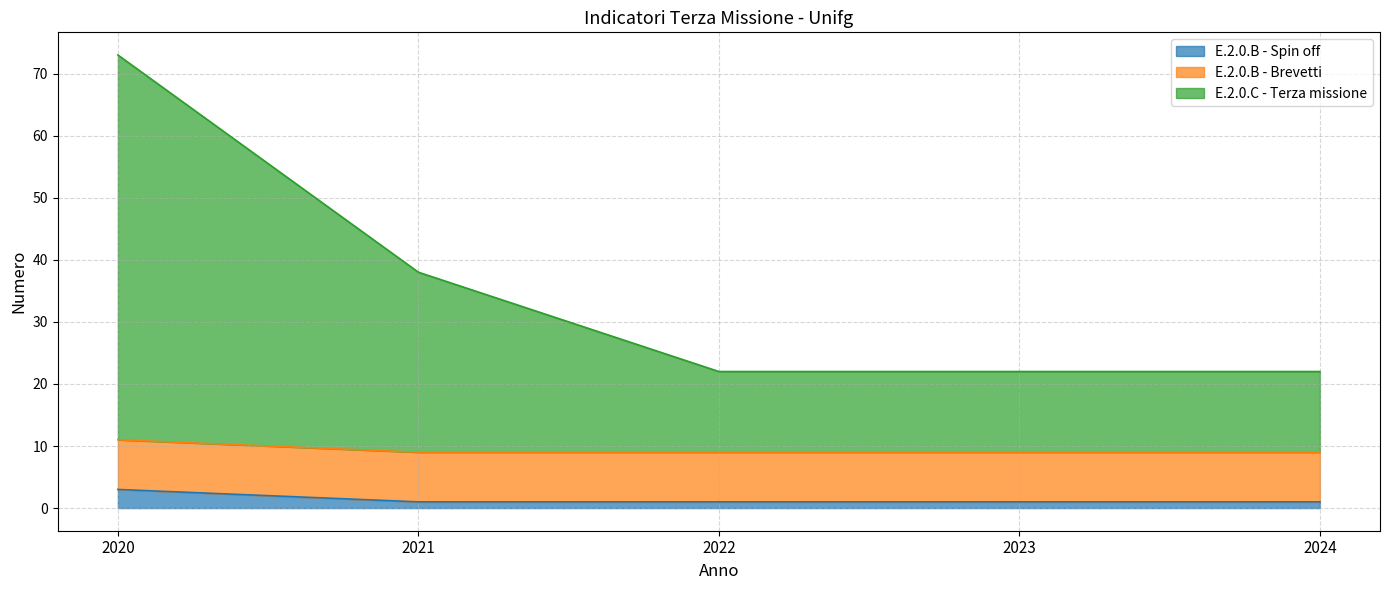

What is the smallest value displayed?

1